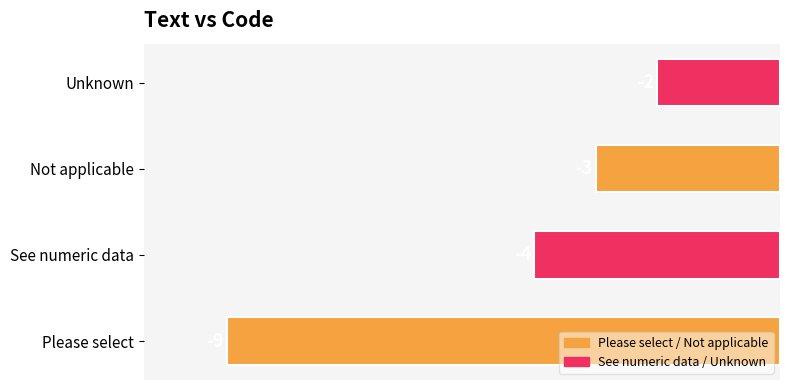

The value at Unknown is -2. True or false?

True